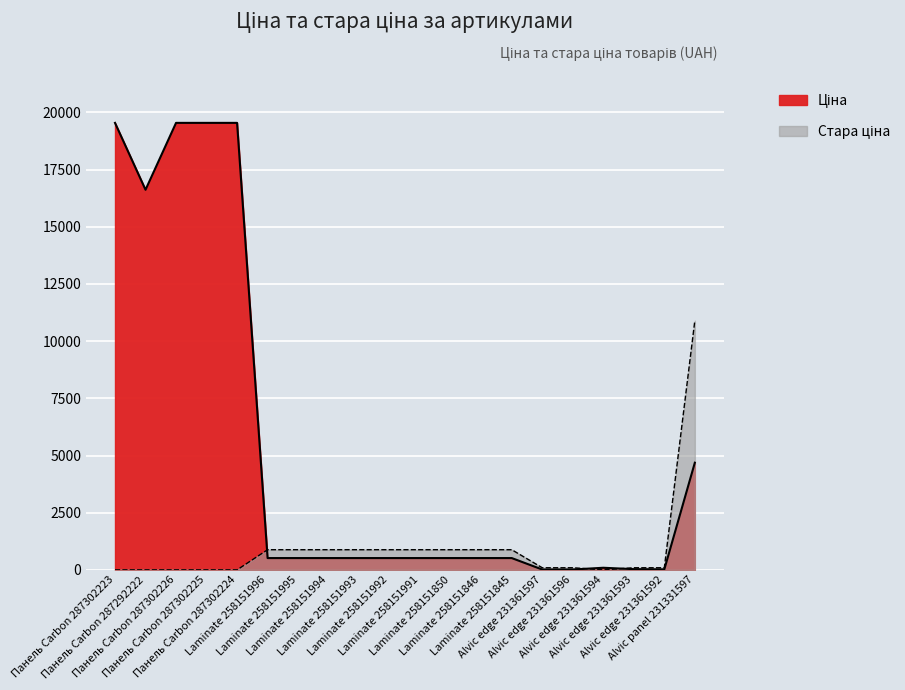

True or false: Ціна and Стара ціна cross at least once.

True